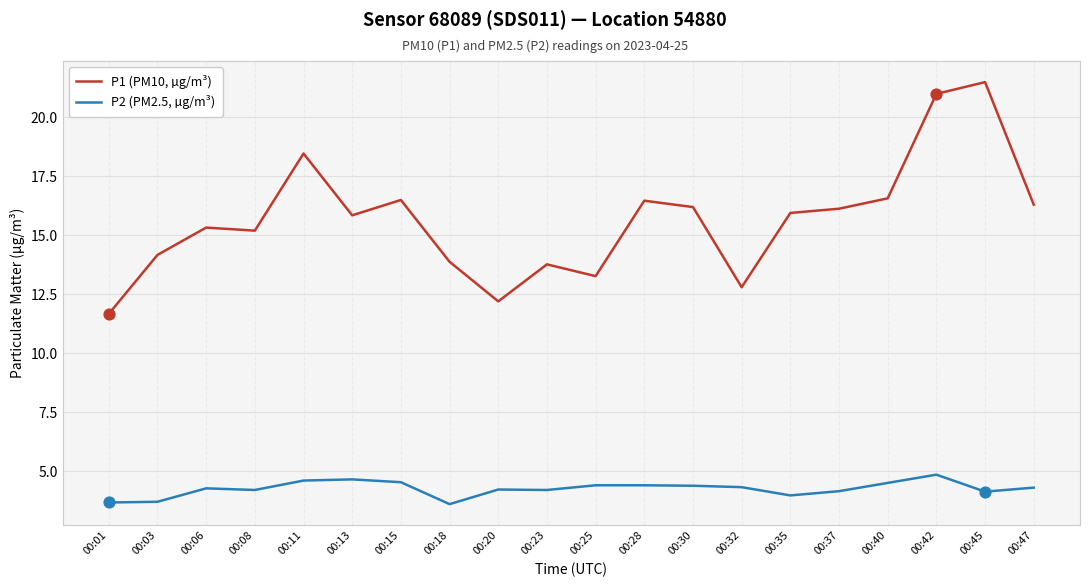

What is the spread (max minus min) of values at 00:23?

9.6